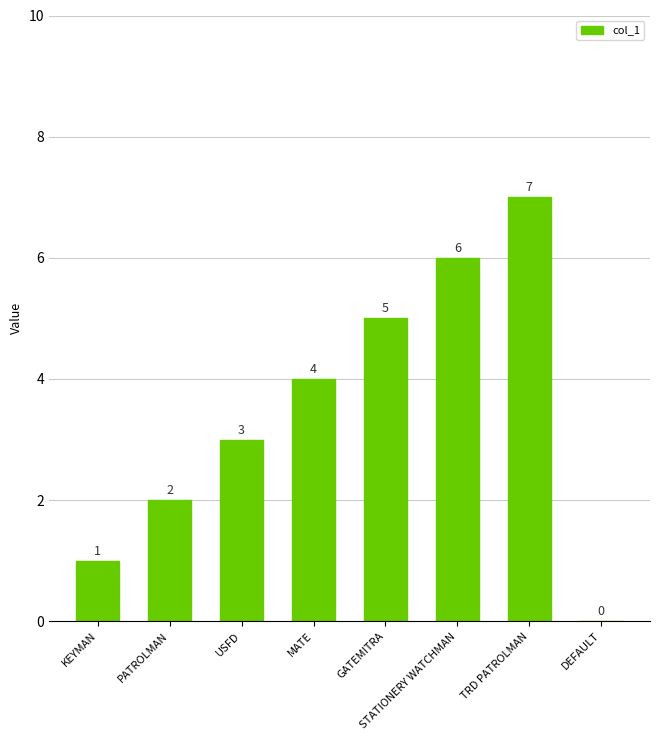

At which category does the chart reach its peak across all series?

TRD PATROLMAN